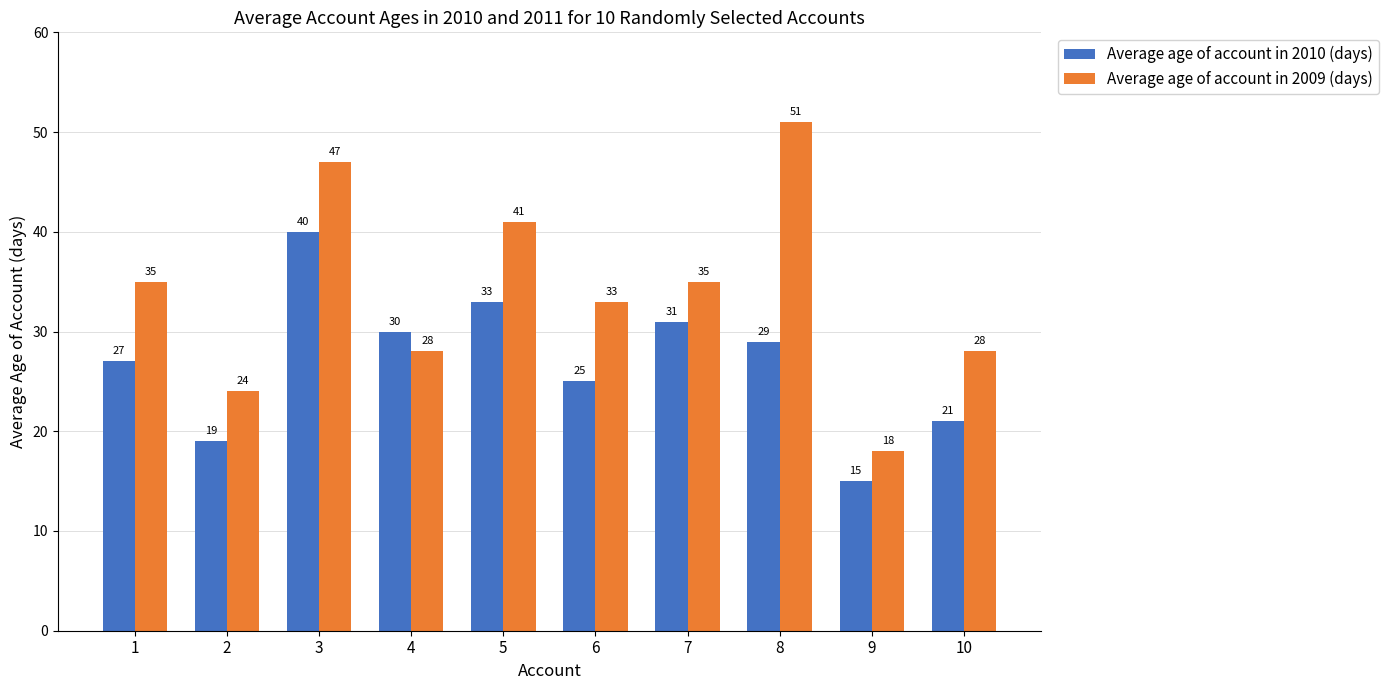

What is the difference between the maximum and minimum values in the Average age of account in 2010 (days) series?

25